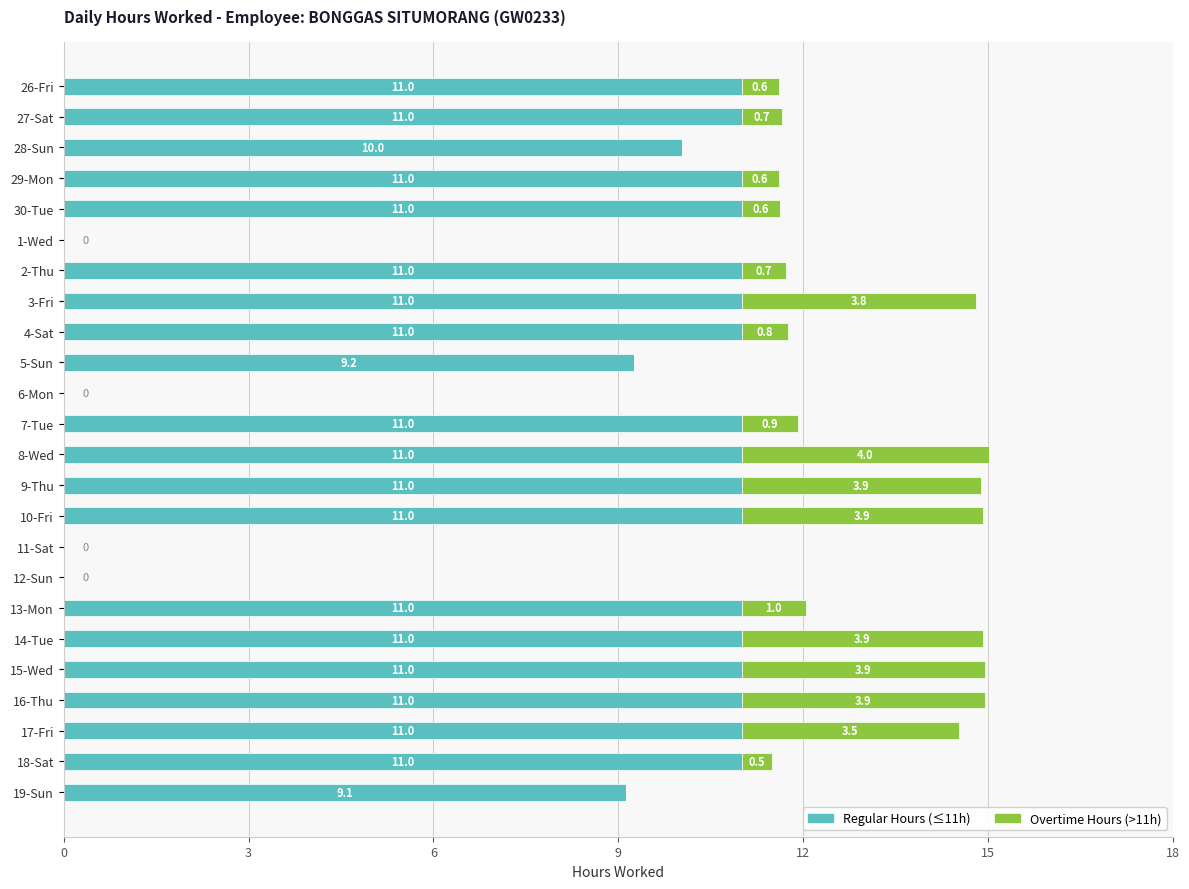

At which category is the sum across all series the highest?

8-Wed